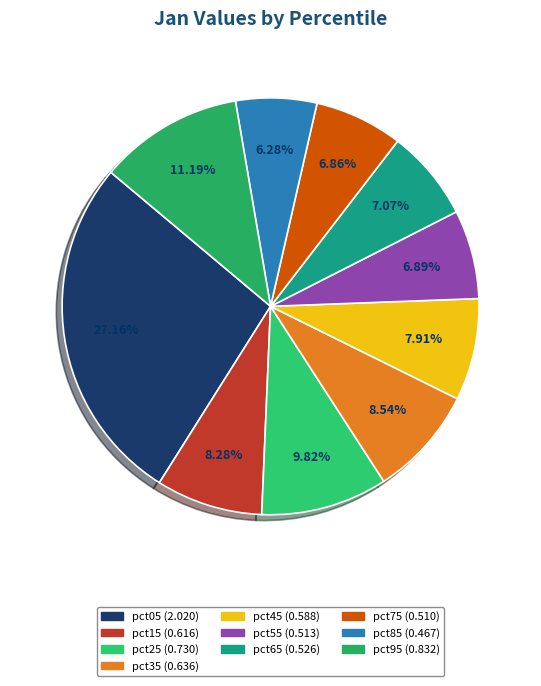

What percentage is the pct65 slice, to the nearest percent?

7%